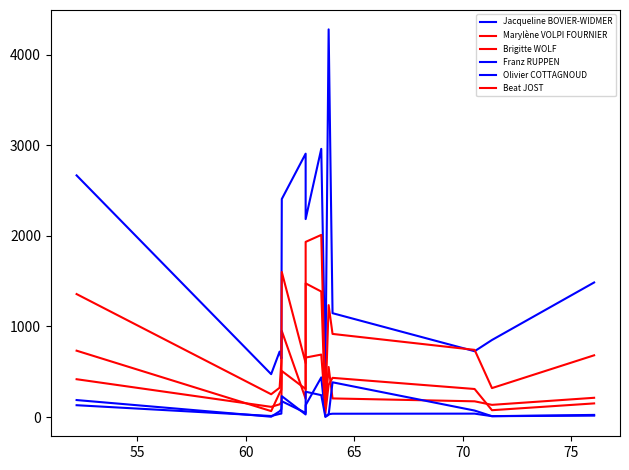

How many lines are shown in the chart?

6